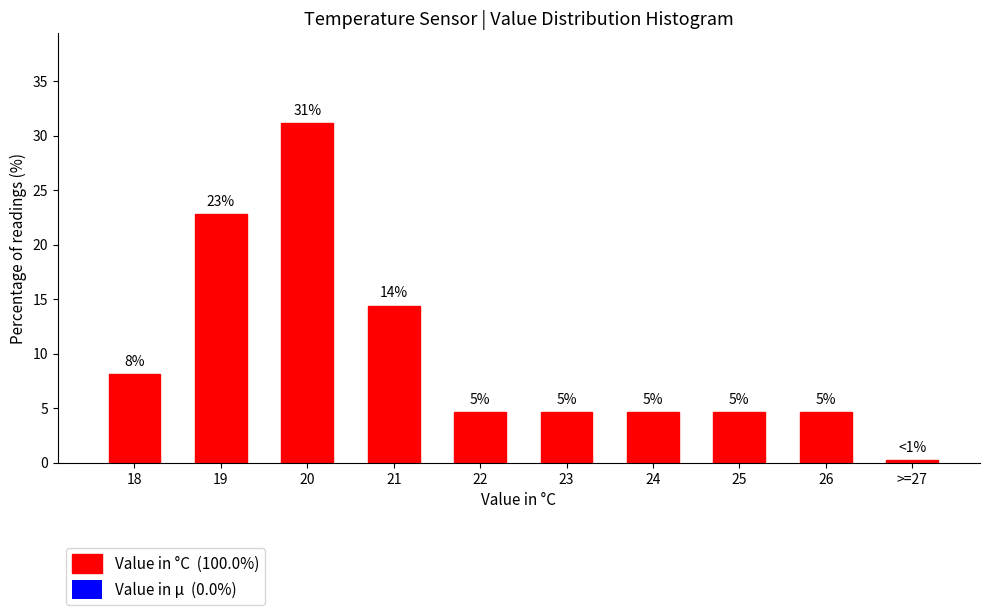

Are the bars horizontal?

No